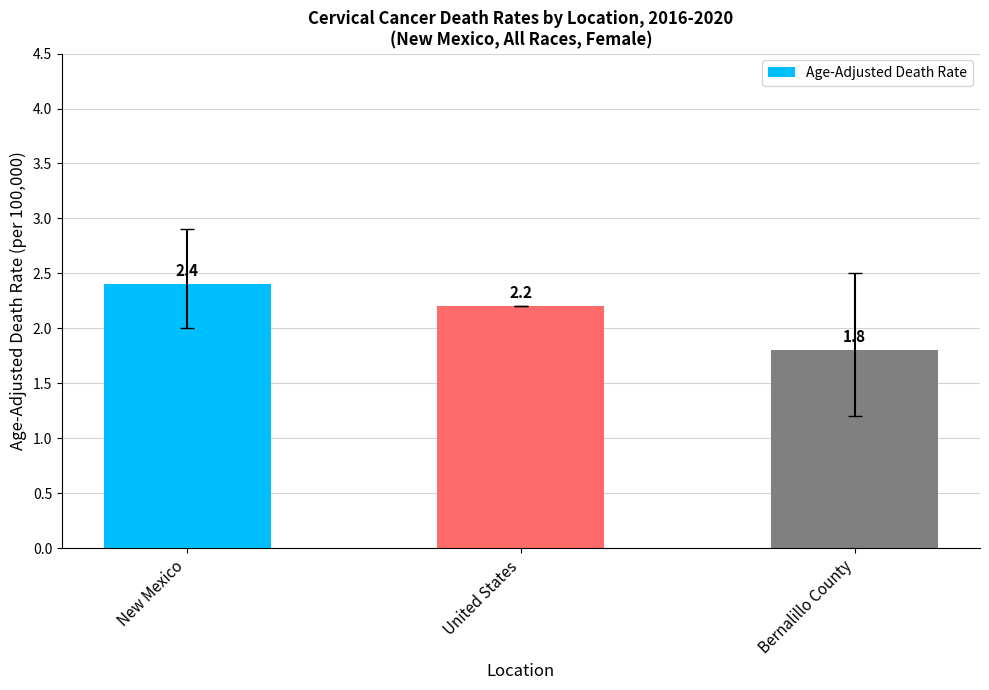

What position from the right is Bernalillo County?

1